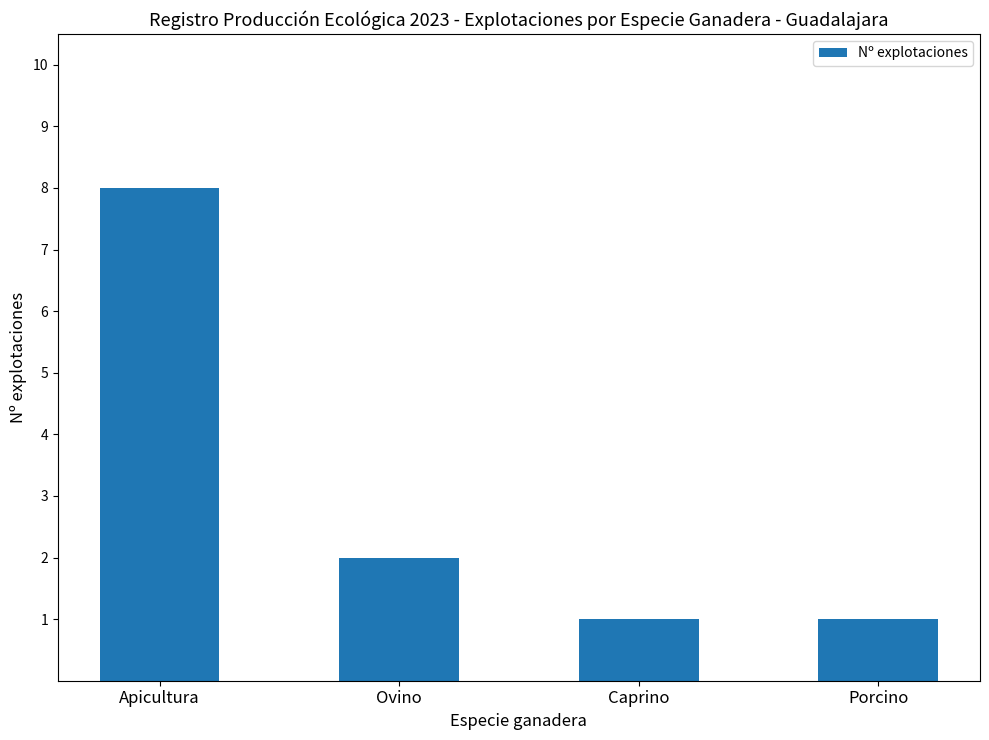

How many data points are less than 2?

2